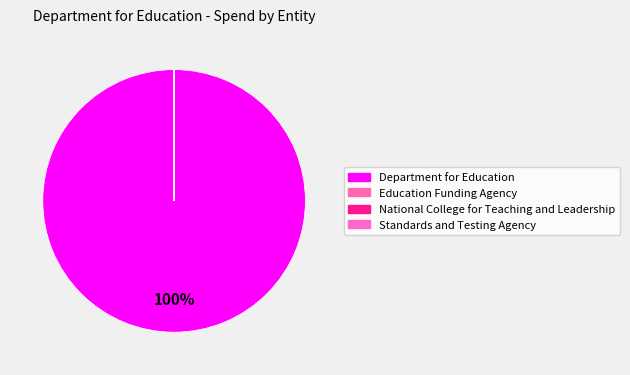

How many slices are in this pie chart?

4